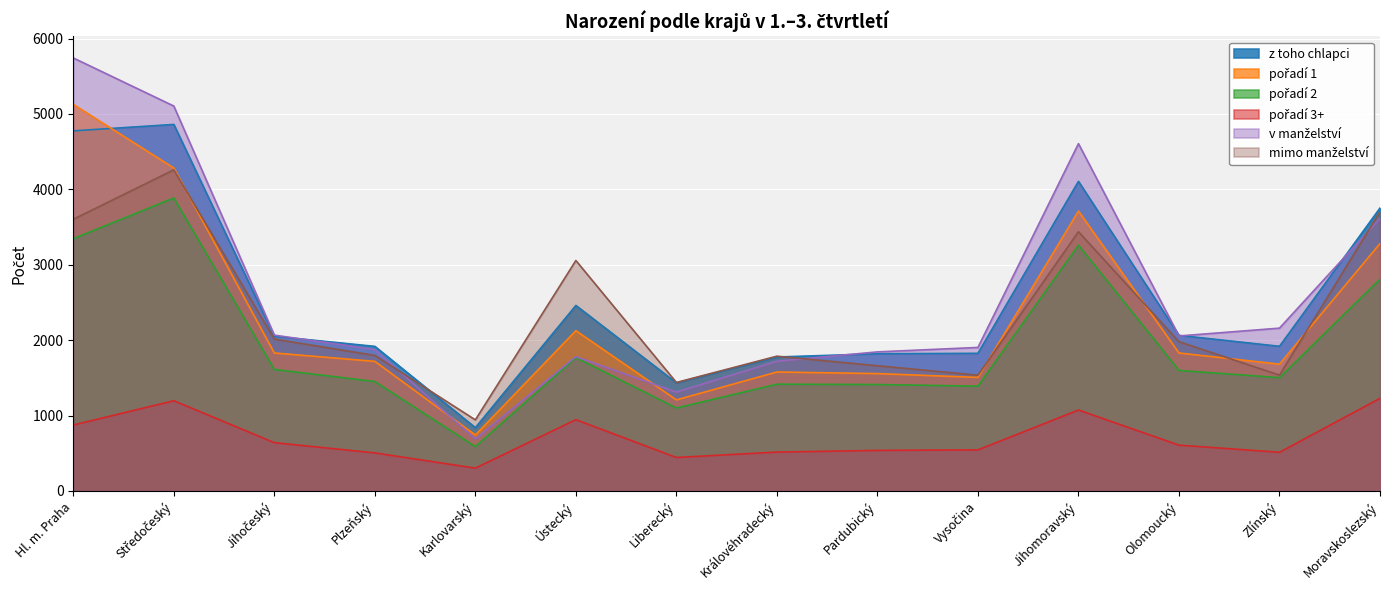

List the labels in order of z toho chlapci value, largest first.

Středočeský, Hl. m. Praha, Jihomoravský, Moravskoslezský, Ústecký, Olomoucký, Jihočeský, Zlínský, Plzeňský, Vysočina, Pardubický, Královéhradecký, Liberecký, Karlovarský